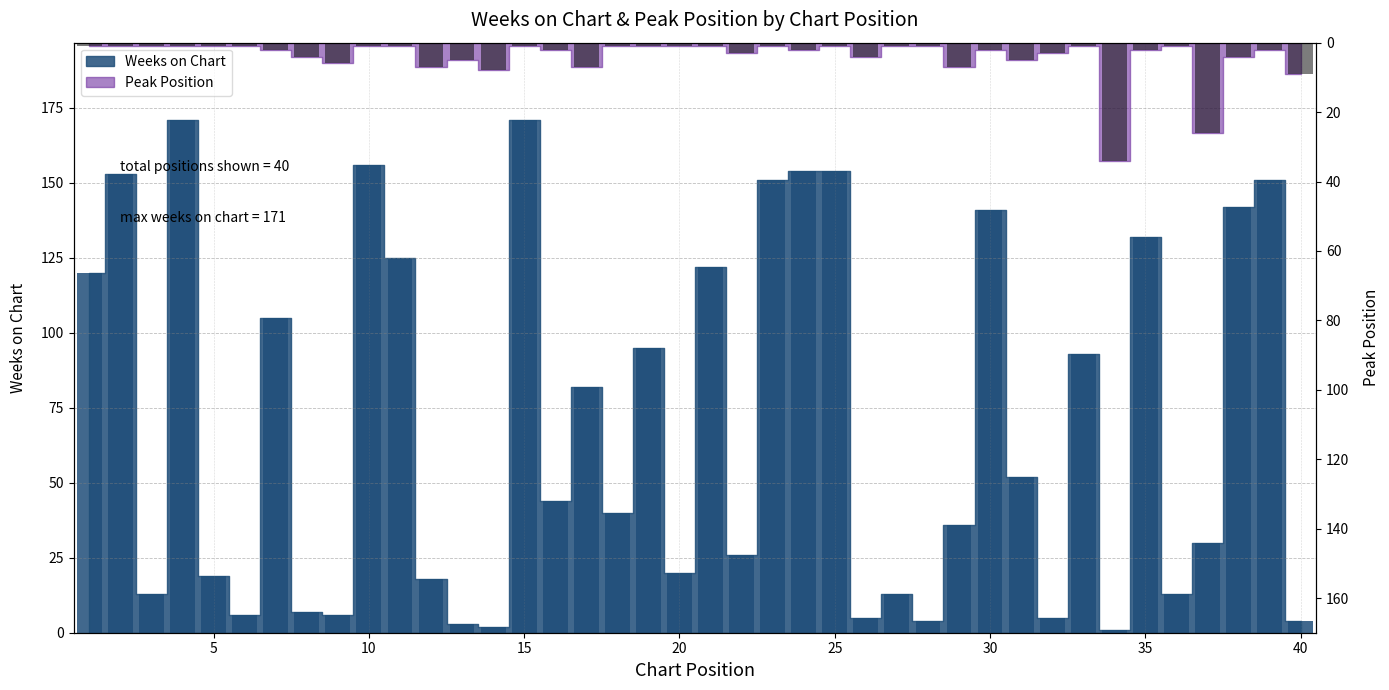

Reading left to right, extract all data points from this chart.

Weeks on Chart: 120	153	13	171	19	6	105	7	6	156	125	18	3	2	171	44	82	40	95	20	122	26	151	154	154	5	13	4	36	141	52	5	93	1	132	13	30	142	151	4
Peak Position: 1	1	1	1	1	1	2	4	6	1	1	7	5	8	1	2	7	1	1	1	1	3	1	2	1	4	1	1	7	2	5	3	1	34	2	1	26	4	2	9